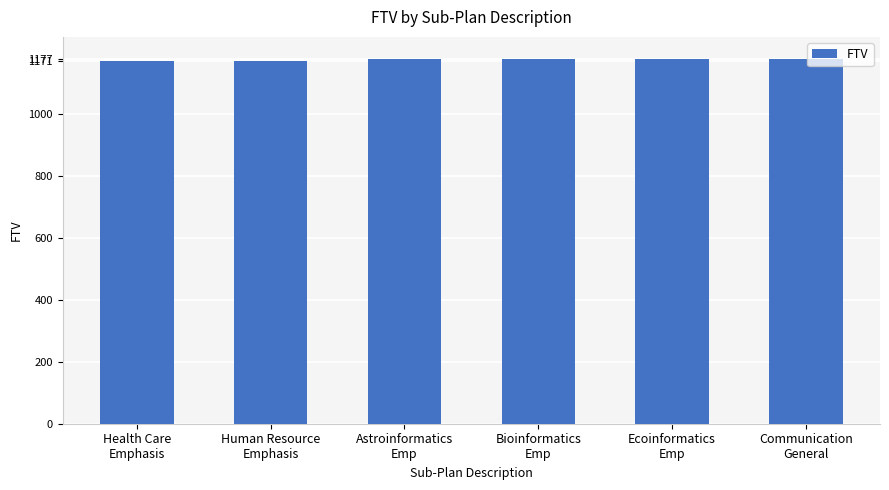

What is the label of the 4th bar from the left?

Bioinformatics
Emp